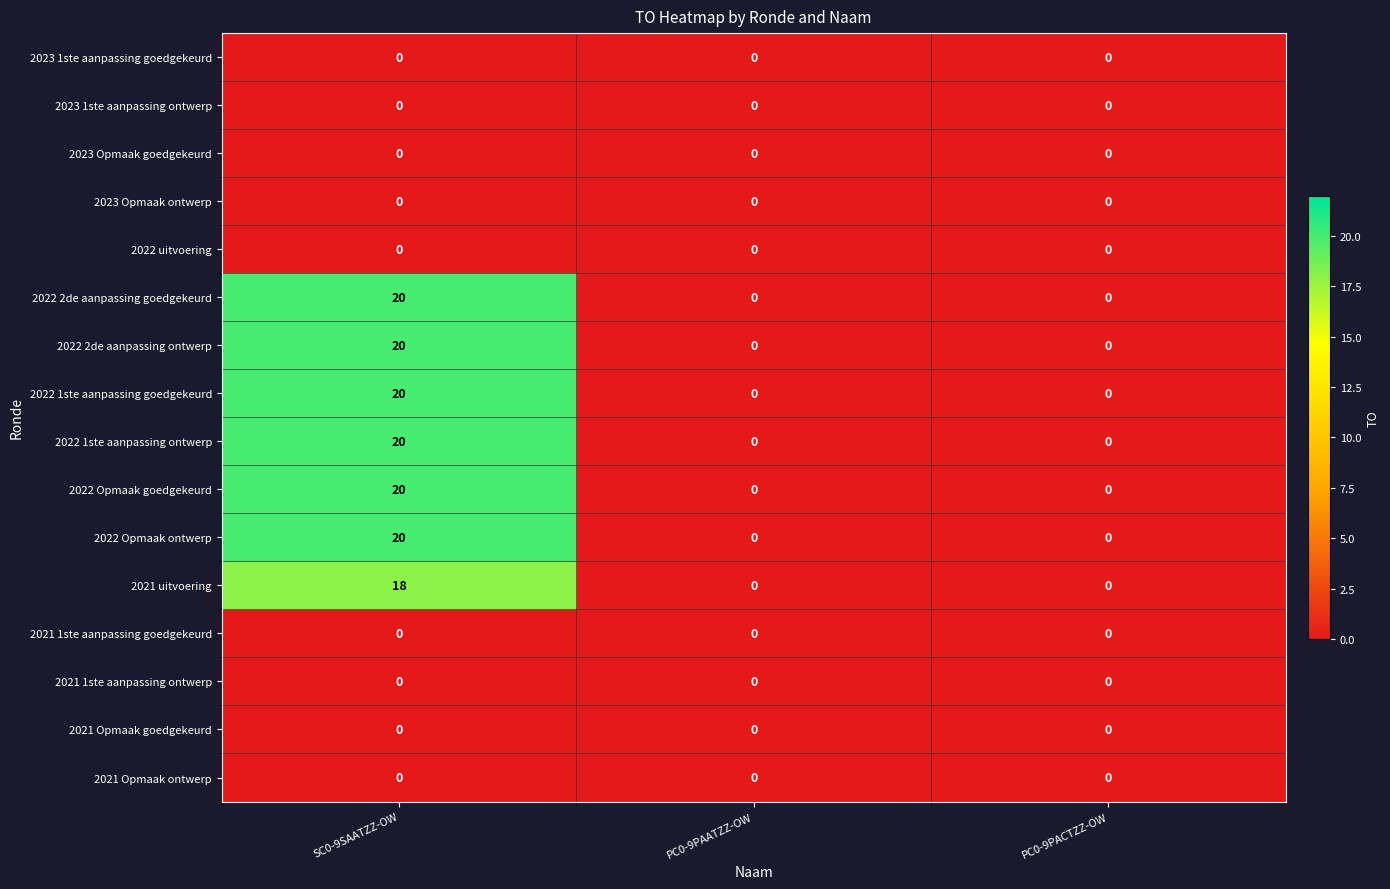

What is the difference between the 2022 Opmaak ontwerp values at PC0-9PACTZZ-OW and SC0-9SAATZZ-OW?

20